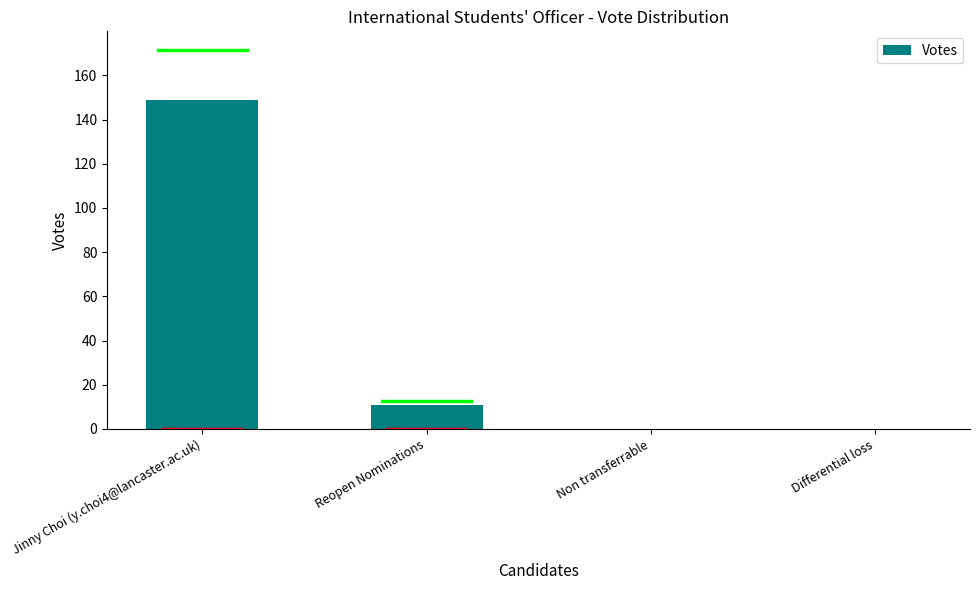

At which label does the data first exceed 11?

Jinny Choi (y.choi4@lancaster.ac.uk)